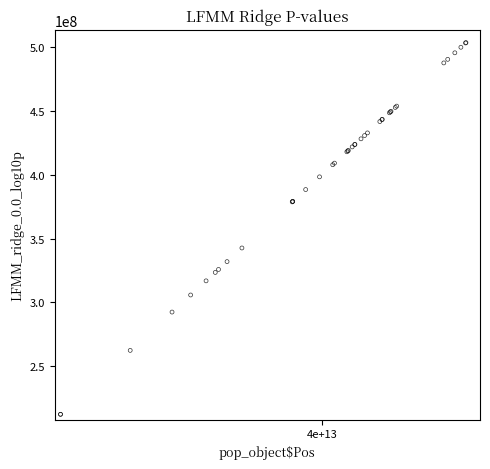

What Y value in the scatter plot is closest to 357921402?

342636446